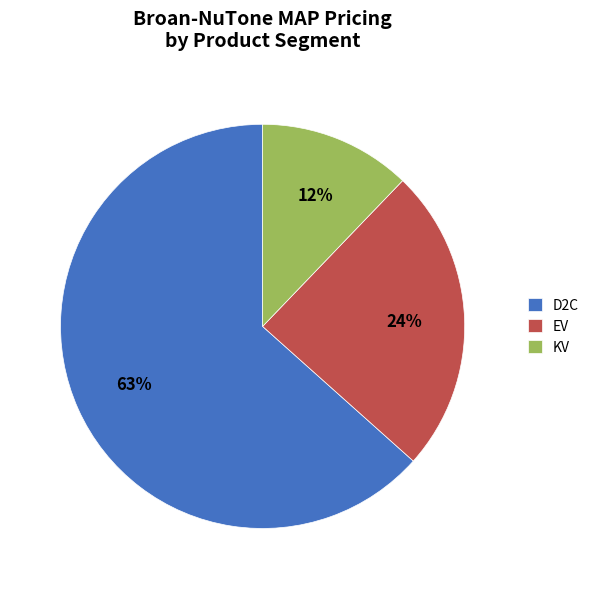

What is the ratio of the value at EV to the value at D2C?

0.4